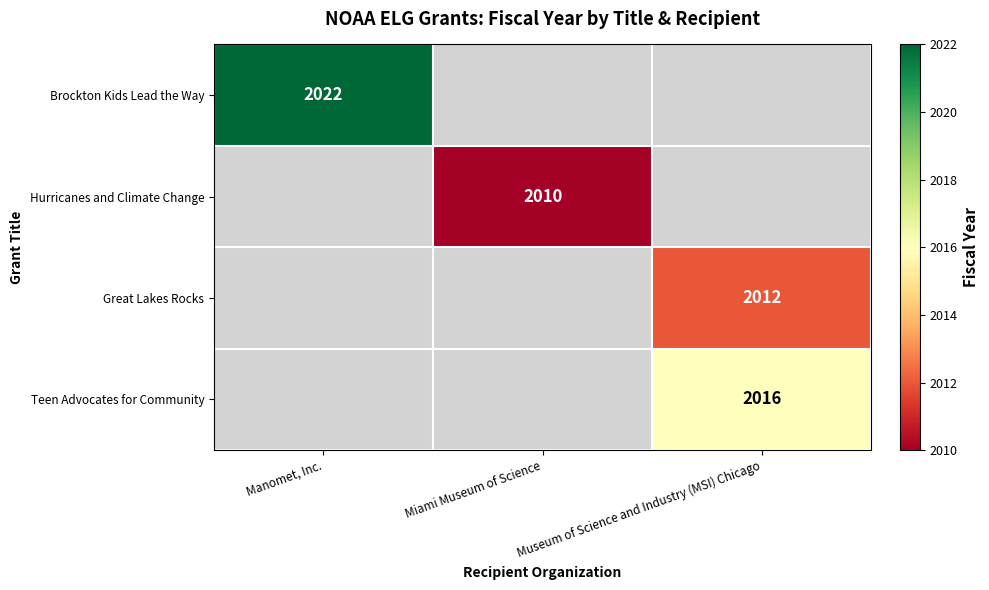

Is it true that Teen Advocates for Community equals 924 at Museum of Science and Industry (MSI) Chicago?

False